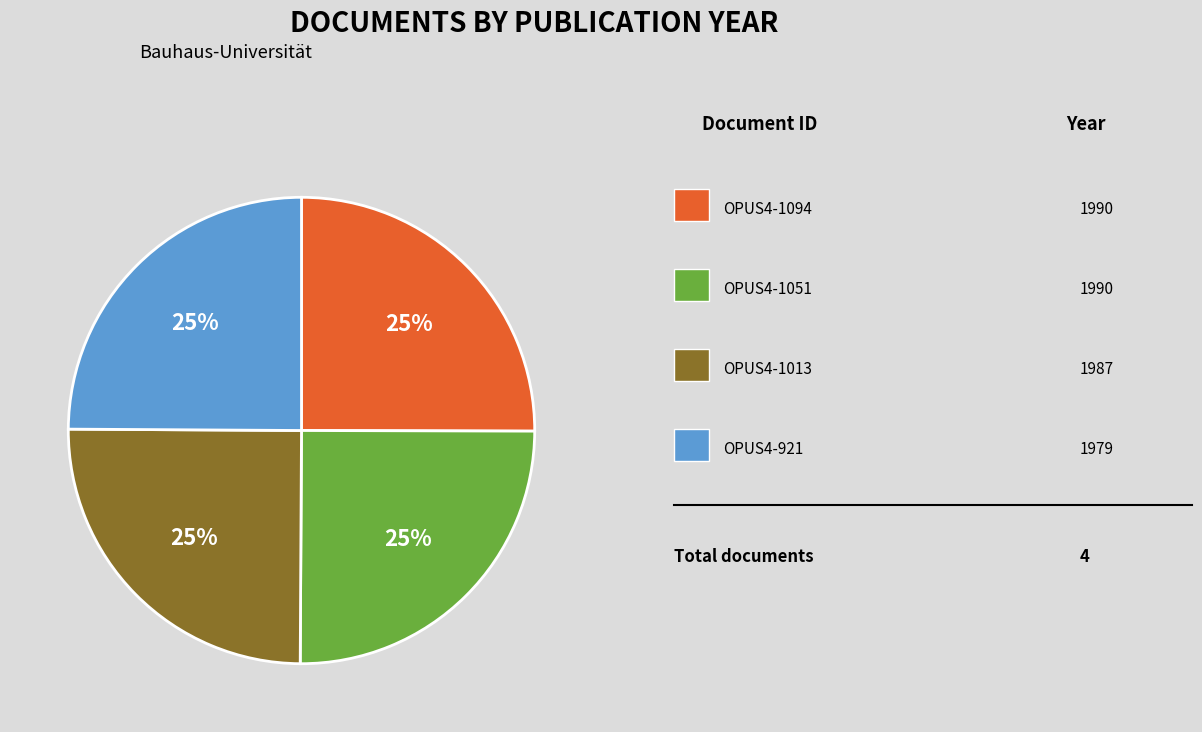

Is there any slice that represents more than half of the pie?

No